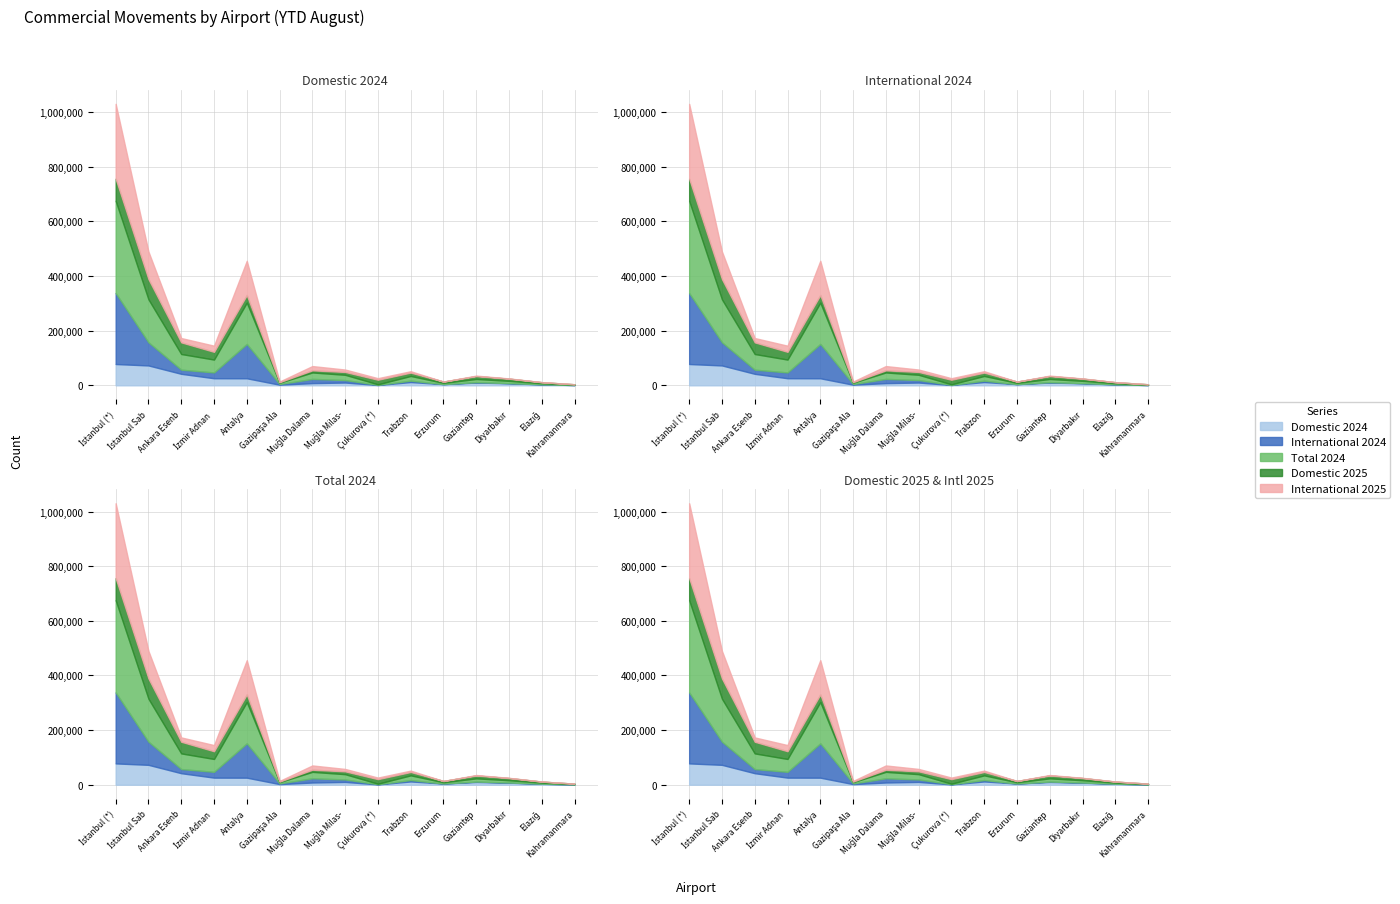

What value does the Domestic 2024 series have at Erzurum, to the nearest 100?

4400